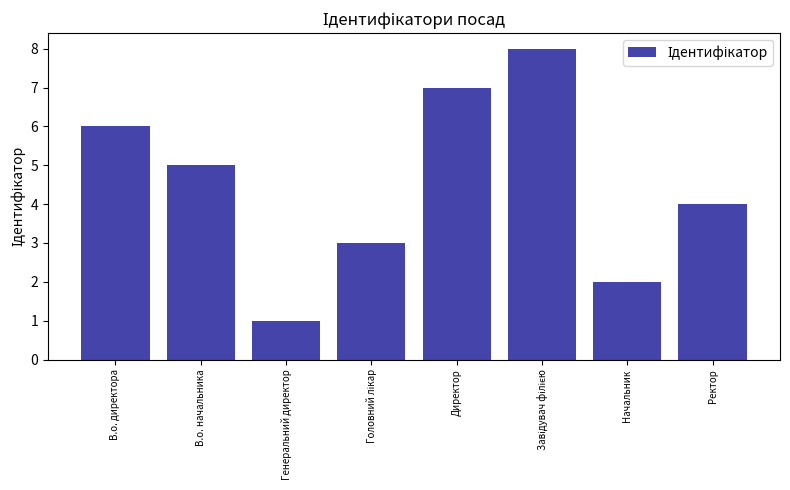

True or false: the data shows 3 at Начальник.

False